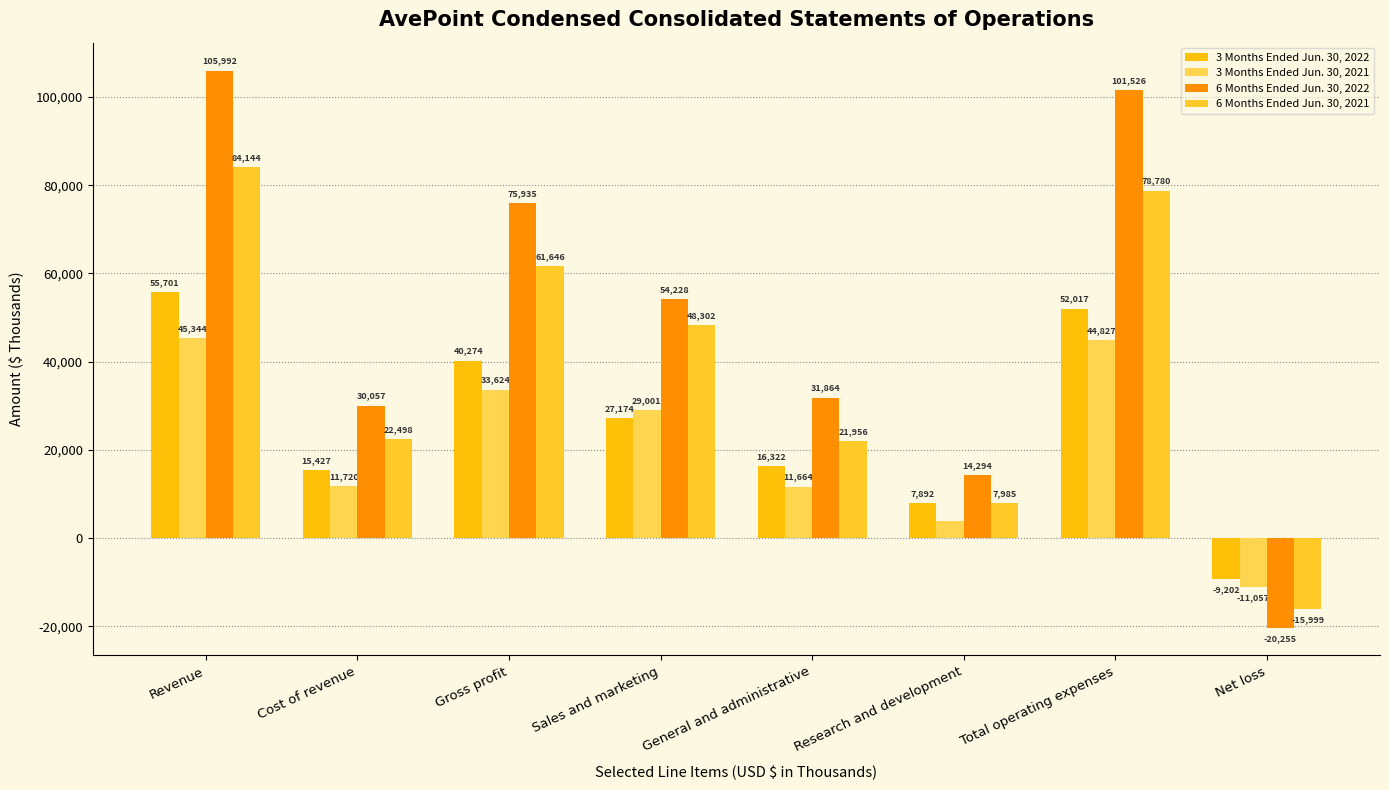

At Gross profit, list the series in order from smallest to largest.

3 Months Ended Jun. 30, 2021, 3 Months Ended Jun. 30, 2022, 6 Months Ended Jun. 30, 2021, 6 Months Ended Jun. 30, 2022